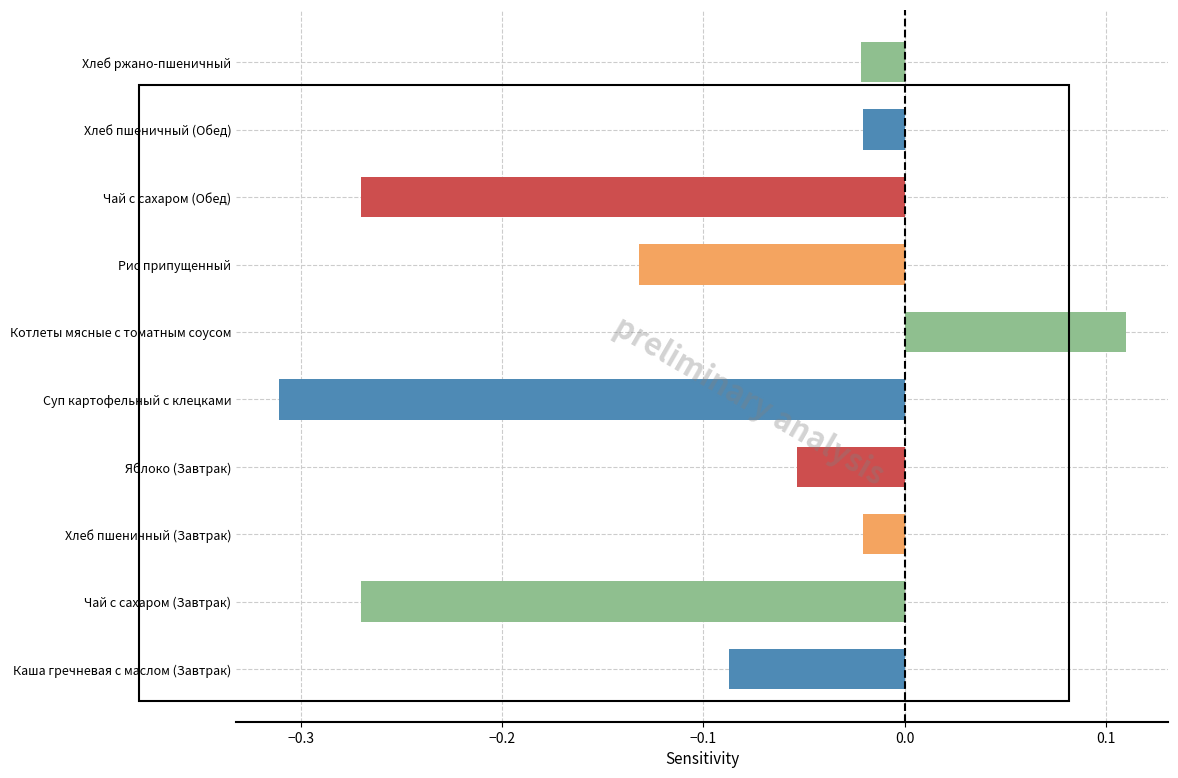

What is the difference between the maximum and second lowest values?

0.4